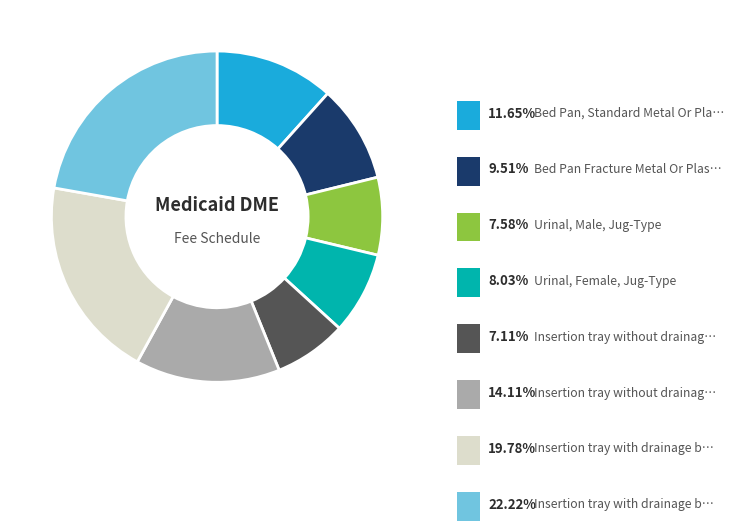

Is there any slice that represents more than half of the pie?

No